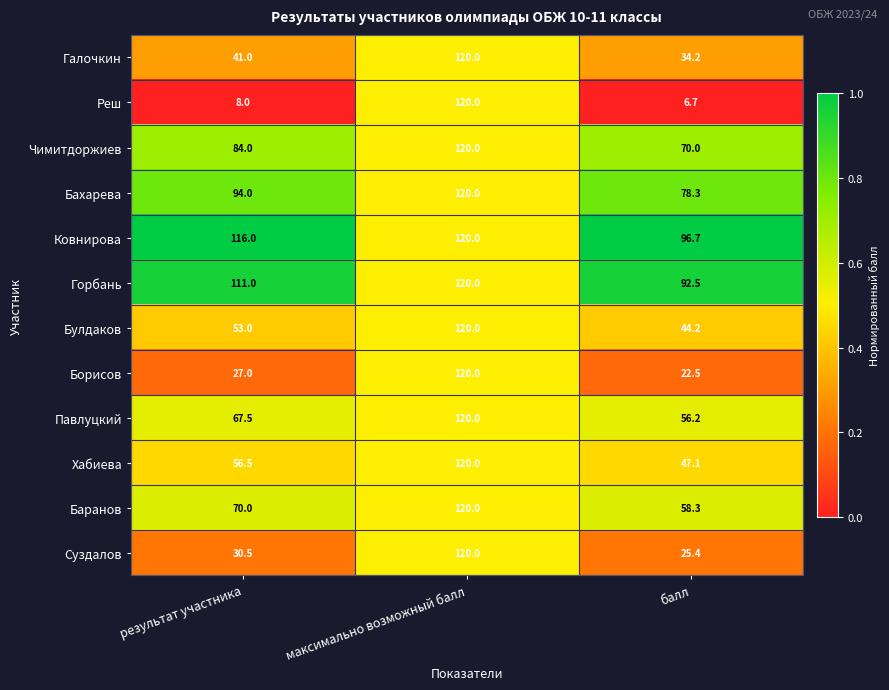

Which series has the largest range (max minus min)?

Реш